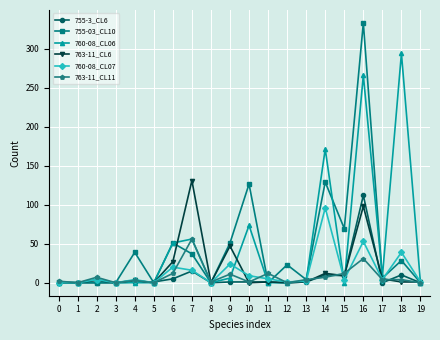

How many data points in 755-03_CL10 are less than 23?

10